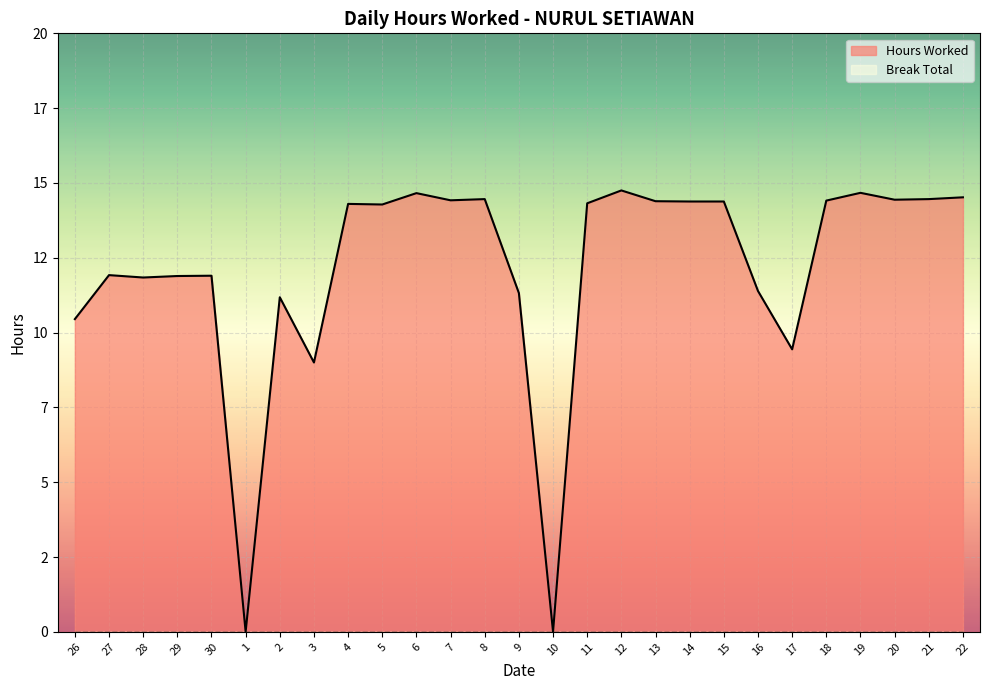

Reading right to left, what are all the values shown in this chart?

14.5	14.5	14.4	14.7	14.4	9.4	11.4	14.4	14.4	14.4	14.8	14.3	0.0	11.3	14.5	14.4	14.7	14.3	14.3	9.0	11.2	0.0	11.9	11.9	11.8	11.9	10.4